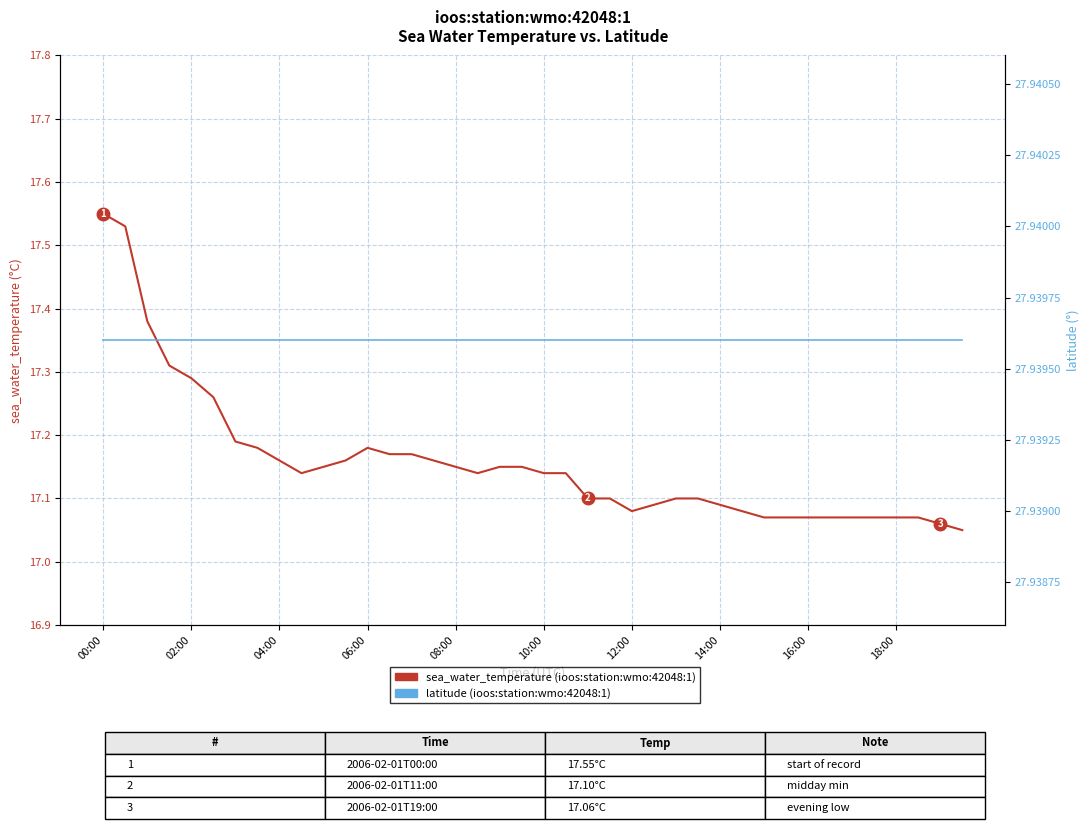

Reading left to right, extract all data points from this chart.

sea_water_temperature: 17.6	17.5	17.4	17.3	17.3	17.3	17.2	17.2	17.2	17.1	17.1	17.2	17.2	17.2	17.2	17.2	17.1	17.1	17.1	17.1	17.1	17.1	17.1	17.1	17.1	17.1	17.1	17.1	17.1	17.1	17.1	17.1	17.1	17.1	17.1	17.1	17.1	17.1	17.1	17.1
latitude: 27.9	27.9	27.9	27.9	27.9	27.9	27.9	27.9	27.9	27.9	27.9	27.9	27.9	27.9	27.9	27.9	27.9	27.9	27.9	27.9	27.9	27.9	27.9	27.9	27.9	27.9	27.9	27.9	27.9	27.9	27.9	27.9	27.9	27.9	27.9	27.9	27.9	27.9	27.9	27.9